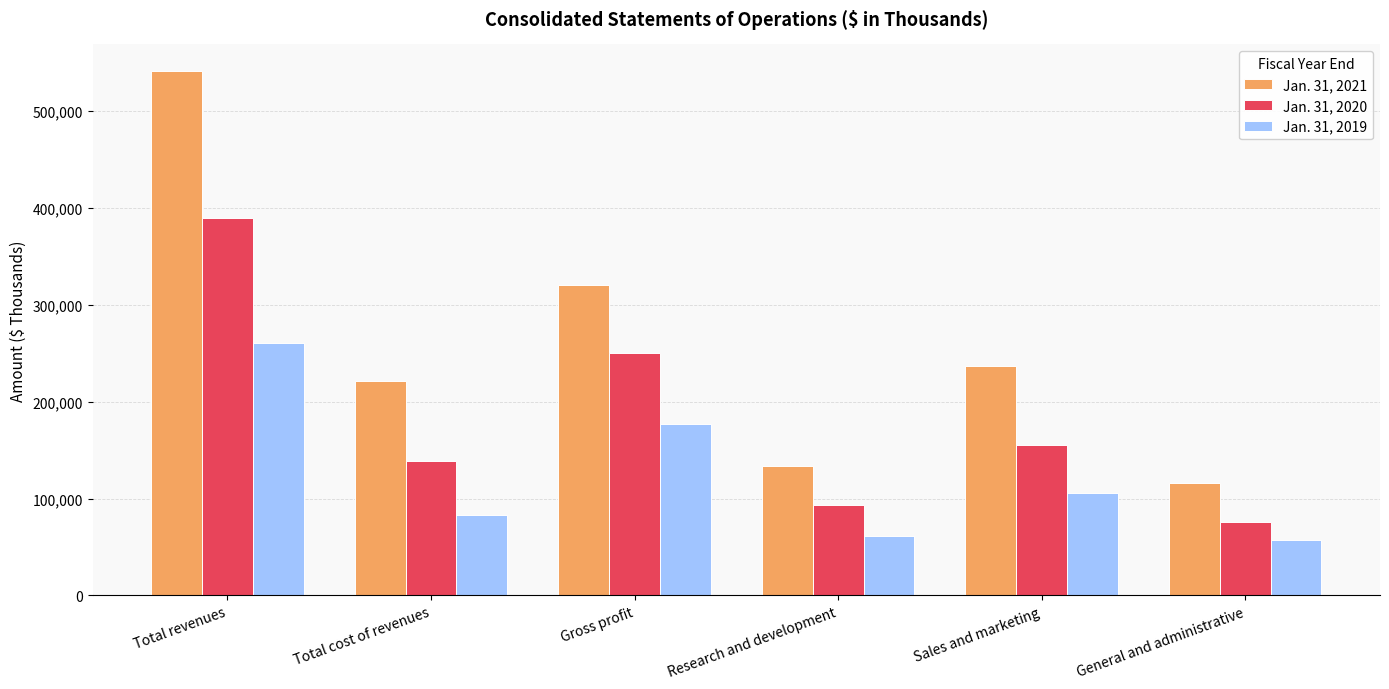

Reading right to left, what are all the values shown in this chart?

Jan. 31, 2021: General and administrative=116341	Sales and marketing=236312	Research and development=133842	Gross profit=319942	Total cost of revenues=221701	Total revenues=541643
Jan. 31, 2020: General and administrative=75623	Sales and marketing=155216	Research and development=93089	Gross profit=250503	Total cost of revenues=139216	Total revenues=389719
Jan. 31, 2019: General and administrative=57005	Sales and marketing=105659	Research and development=61608	Gross profit=176912	Total cost of revenues=83454	Total revenues=260366